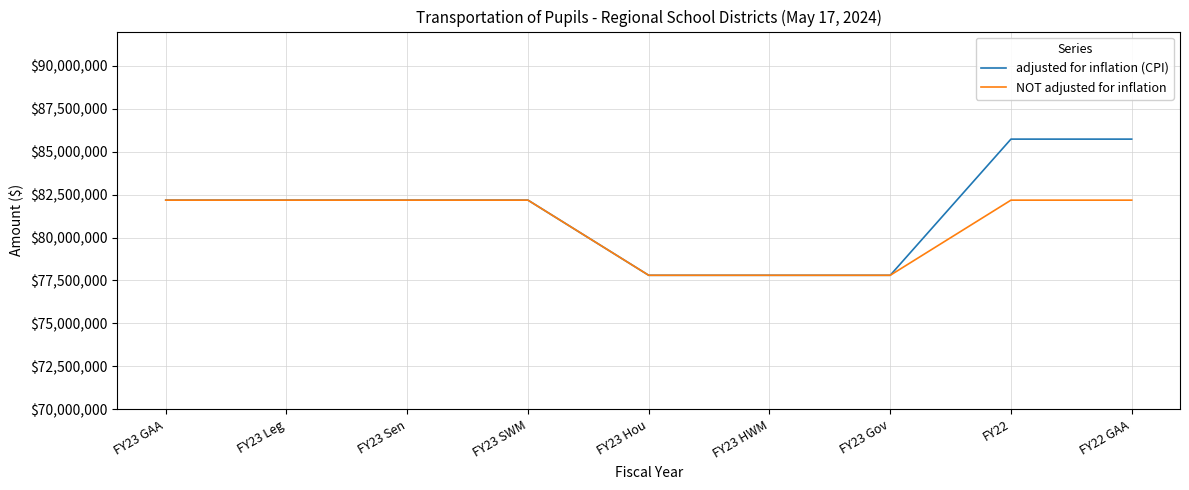

List the series in order of their peak value, lowest first.

NOT adjusted for inflation, adjusted for inflation (CPI)